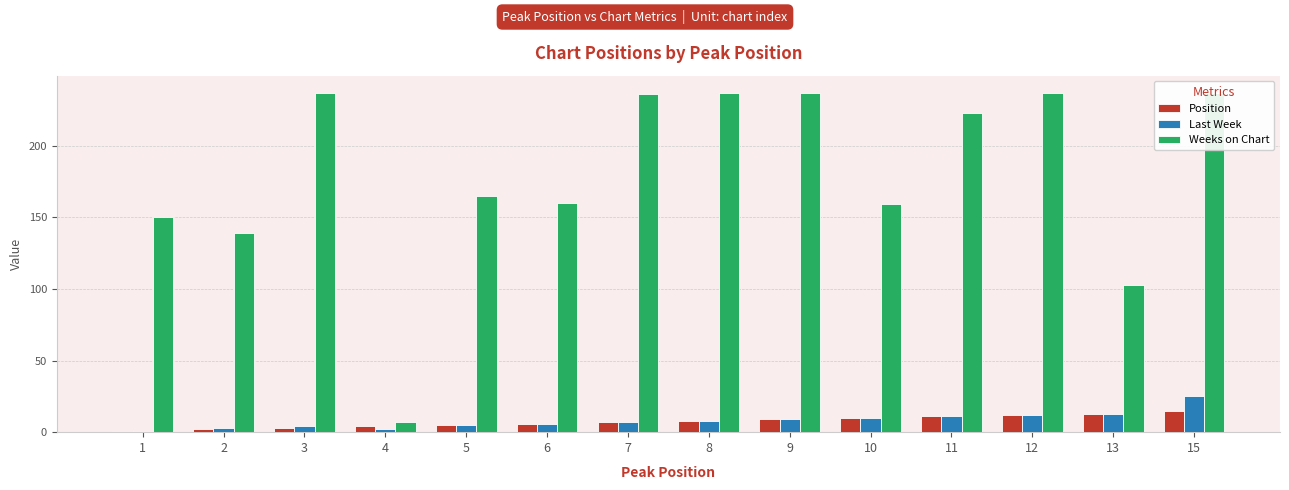

At how many categories does at least one series exceed 181?

7